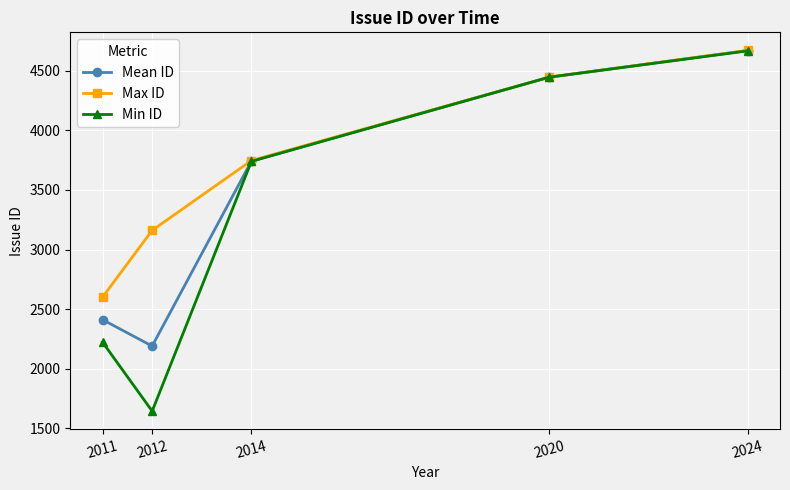

Reading right to left, list all the values displayed in this chart.

Mean ID: 4670.3	4447.0	3742.5	2189.3	2411.0
Max ID: 4672.0	4447.0	3747.0	3161.0	2600.0
Min ID: 4668.0	4447.0	3740.0	1643.0	2222.0